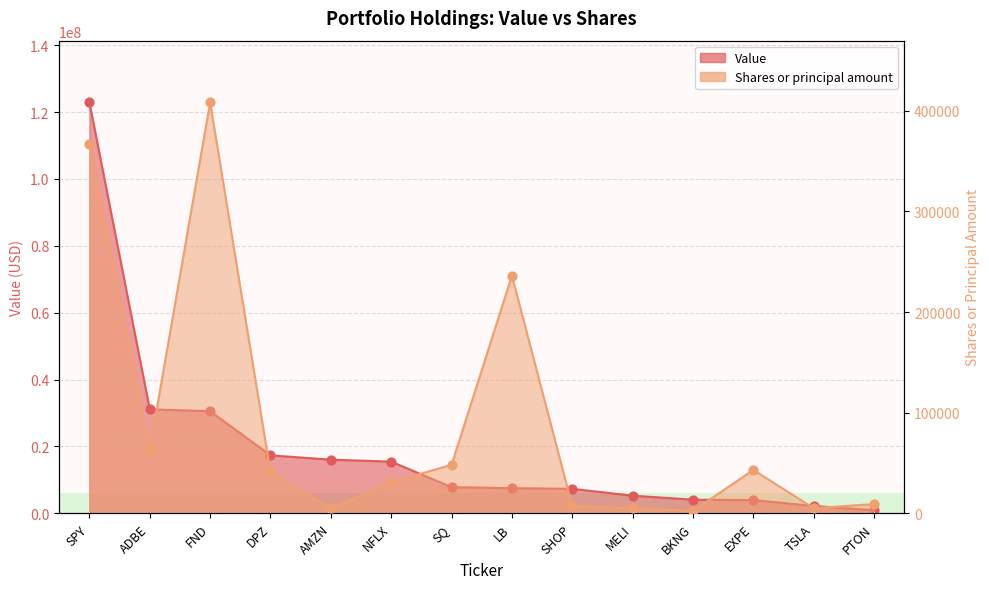

At how many categories does at least one series exceed 78303163?

1